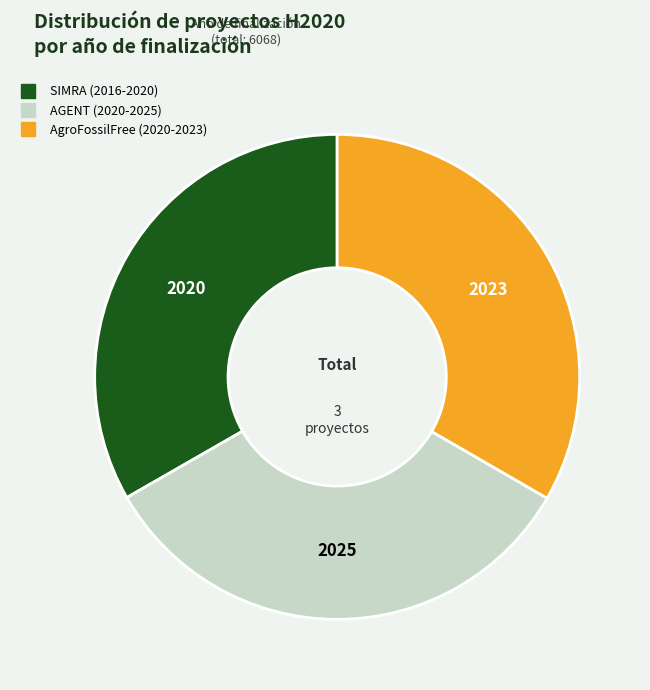

Combined, do SIMRA (2016-2020) and AGENT (2020-2025) account for over 50%?

Yes